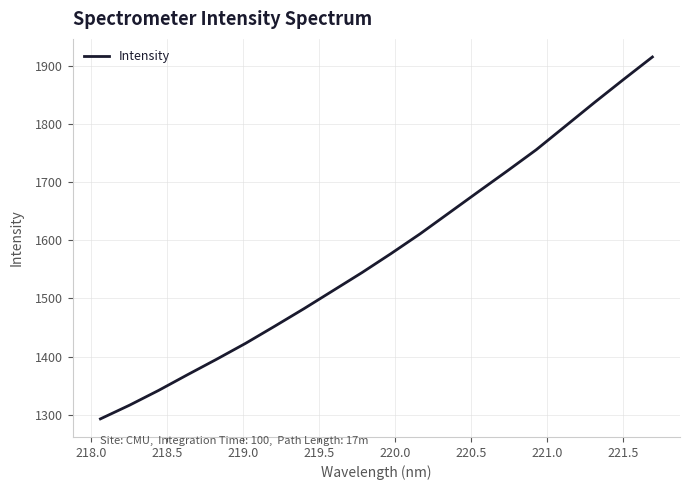

What is the minimum value shown in the chart?

1293.1